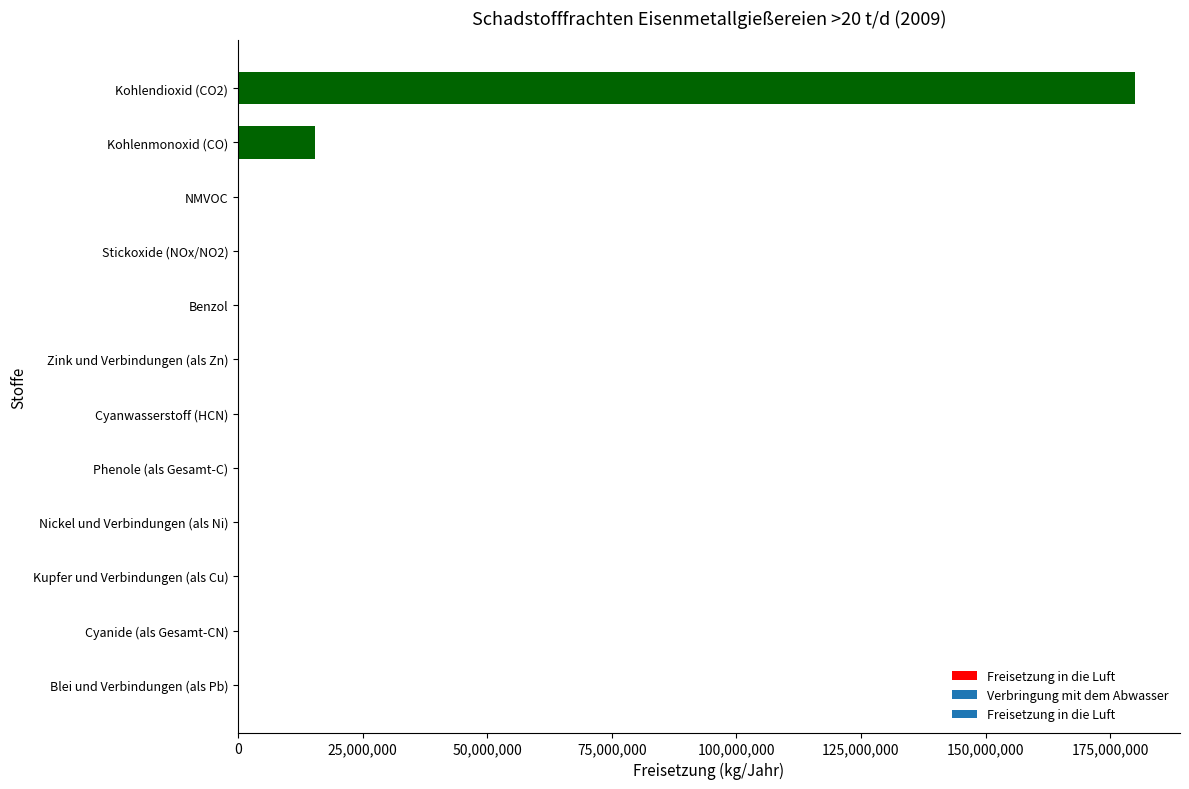

The value at Kohlendioxid (CO2) is 46300127. True or false?

False